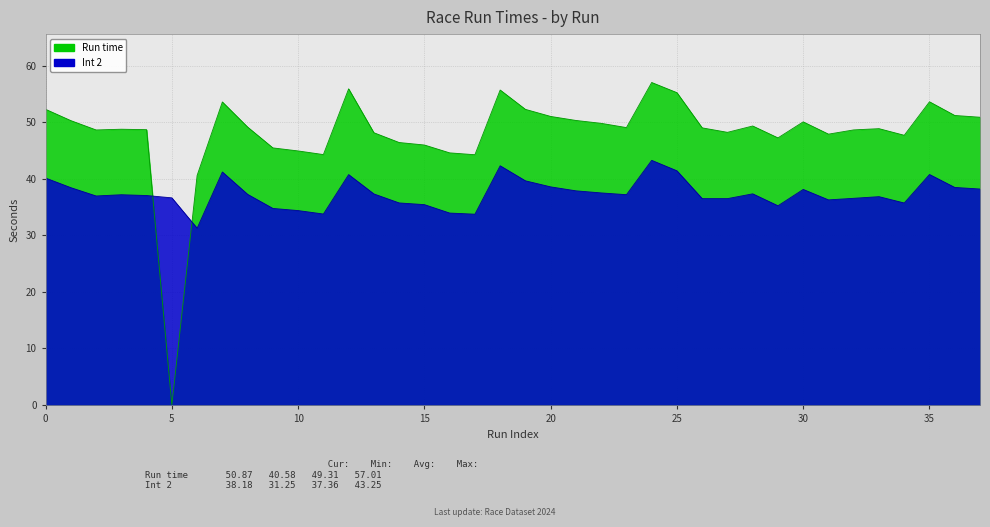

What is the label of the 10th point from the left?

9